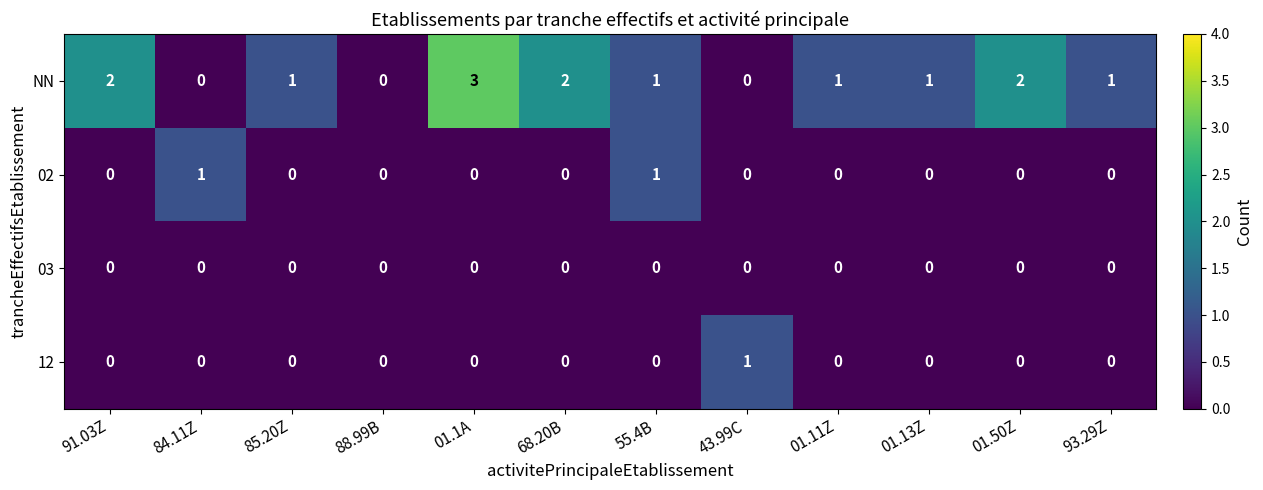

What is the difference between the highest and lowest values at 55.4B?

1